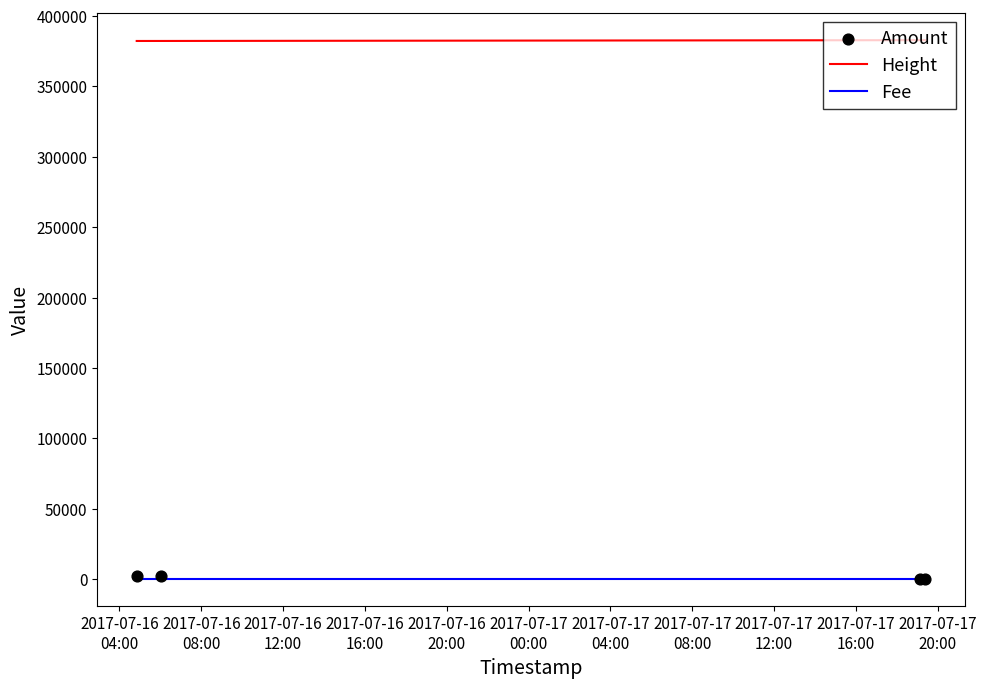

What are all the series names shown in the legend?

Height, Fee, Amount